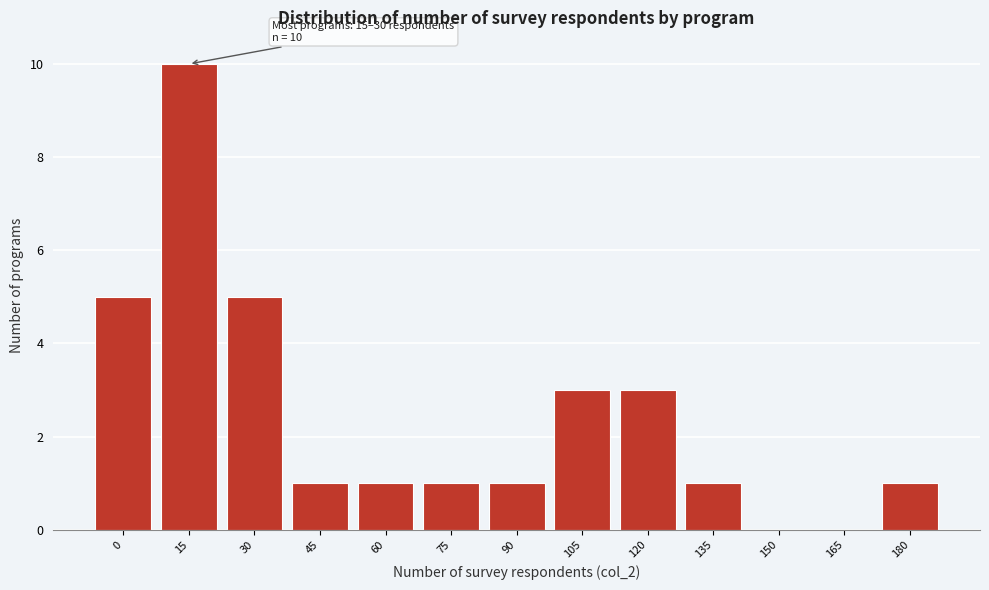

Reading left to right, transcribe all the data shown in this chart.

0=5	15=10	30=5	45=1	60=1	75=1	90=1	105=3	120=3	135=1	150=0	165=0	180=1